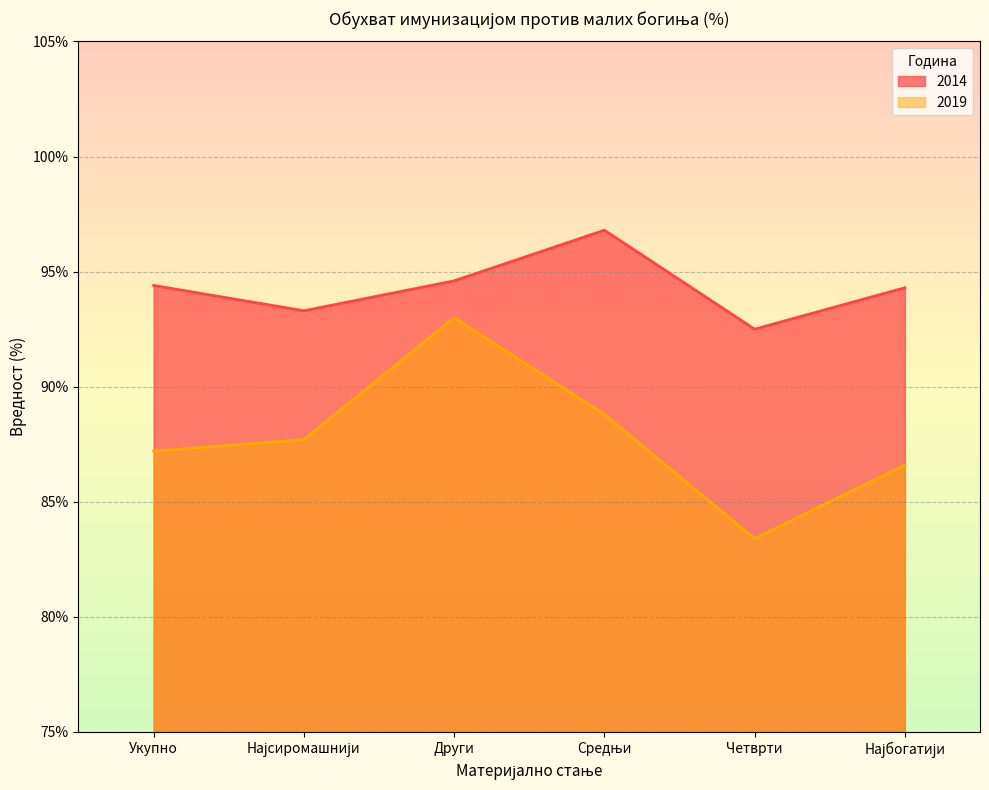

What is the total value across all series at Средњи?

185.6